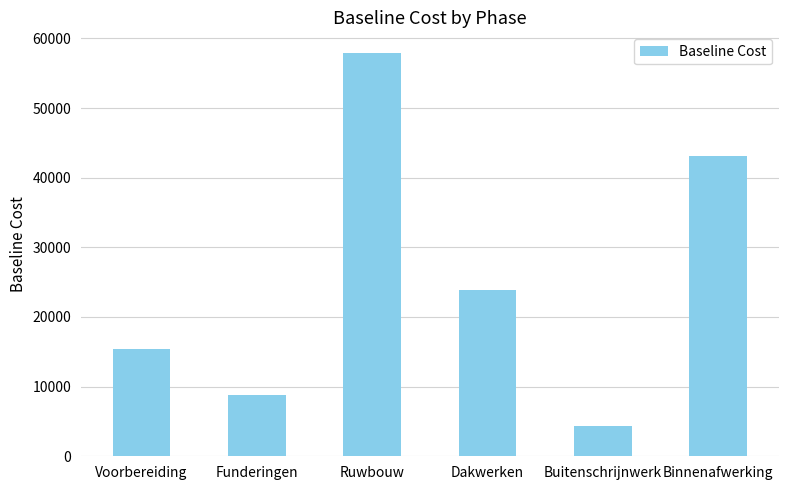

True or false: the data shows 9908 at Dakwerken.

False